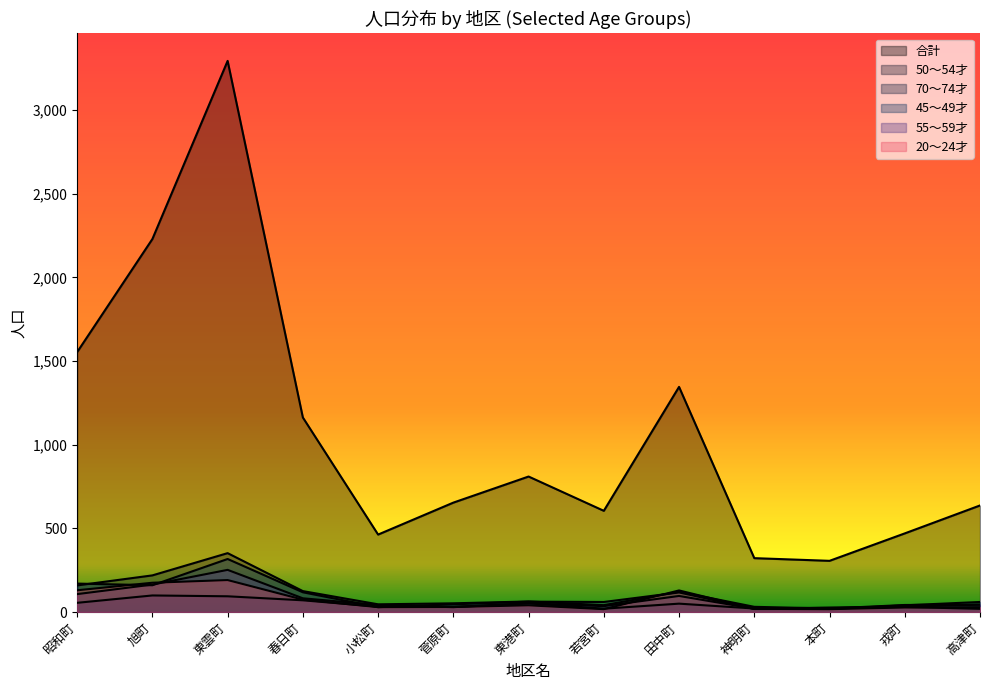

The value of 70～74才 at 田中町 is 34. True or false?

False